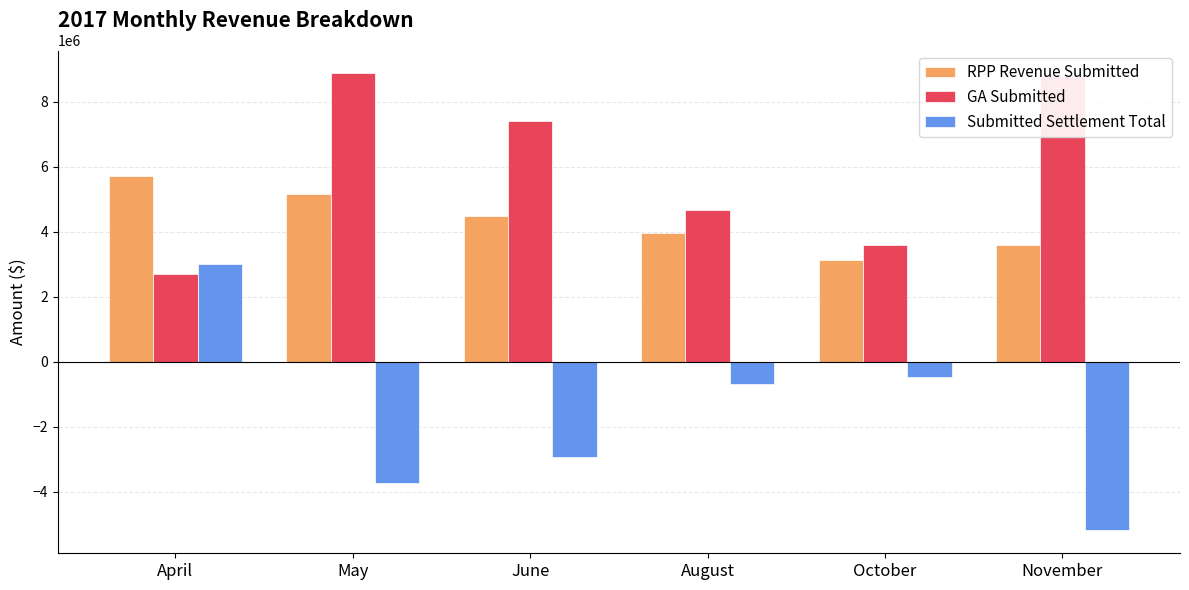

Where is GA Submitted nearest to the value 5793997?

August